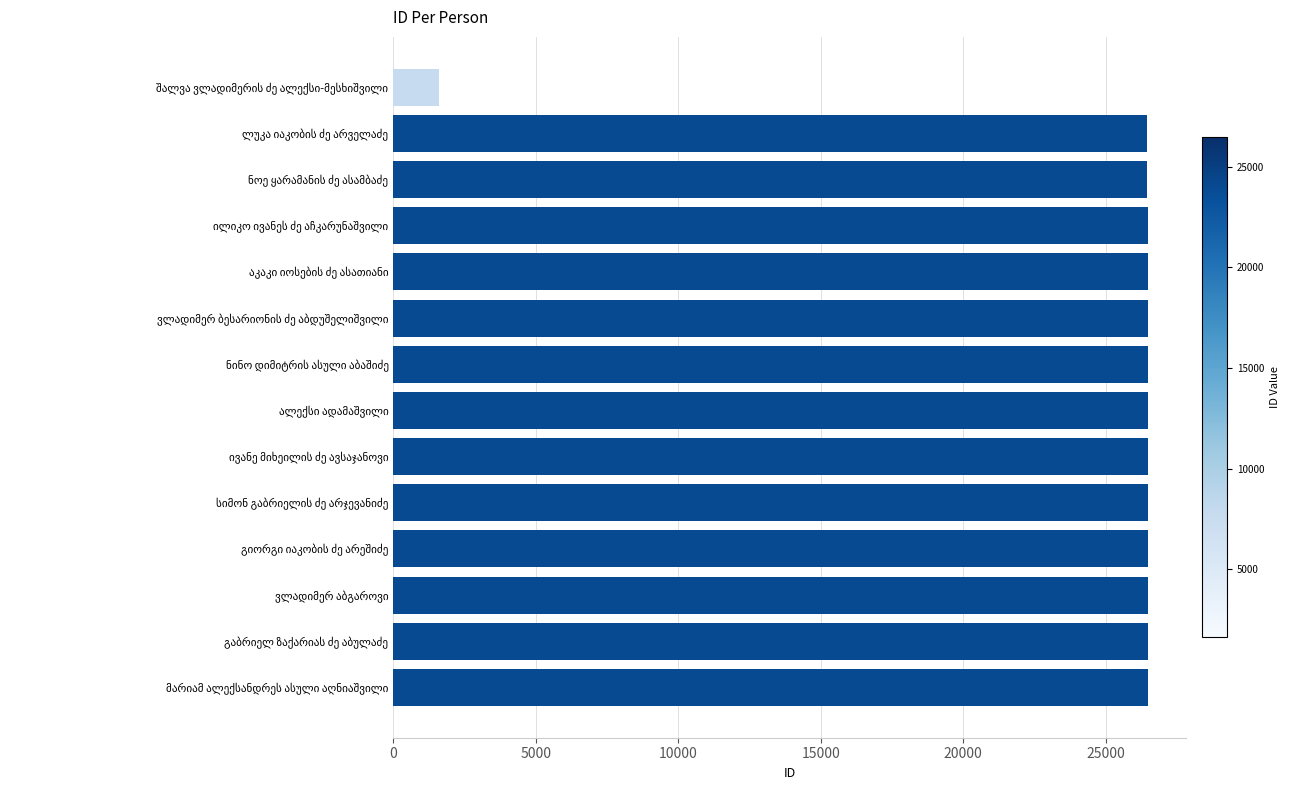

How many bars are there in total?

14